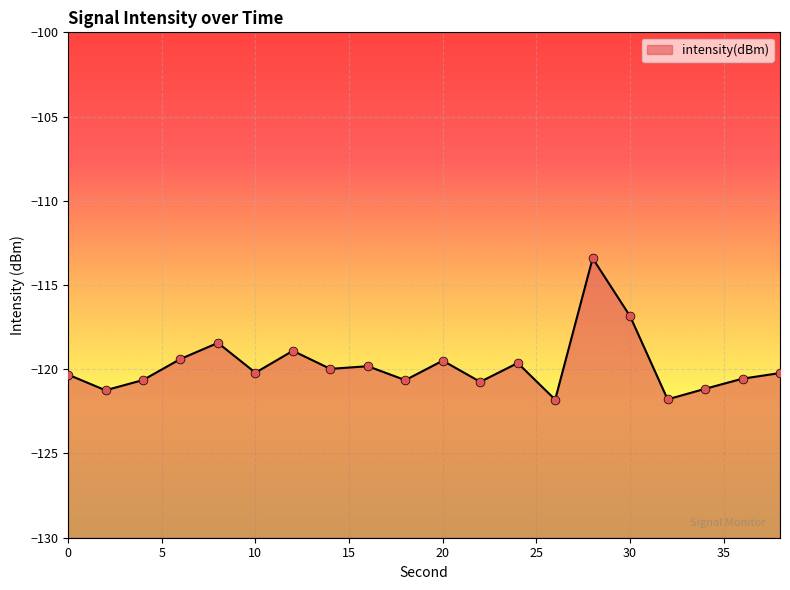

What is the change in value from 6 to 30?

+2.5